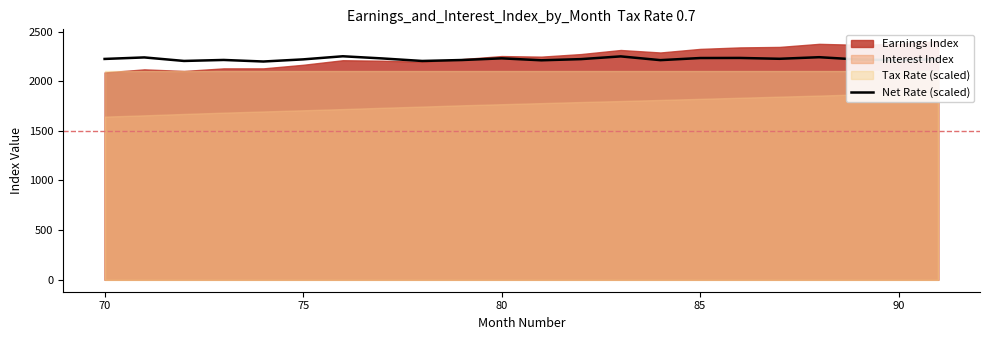

What is the lowest value of the Net Rate (scaled) series?

2198.1